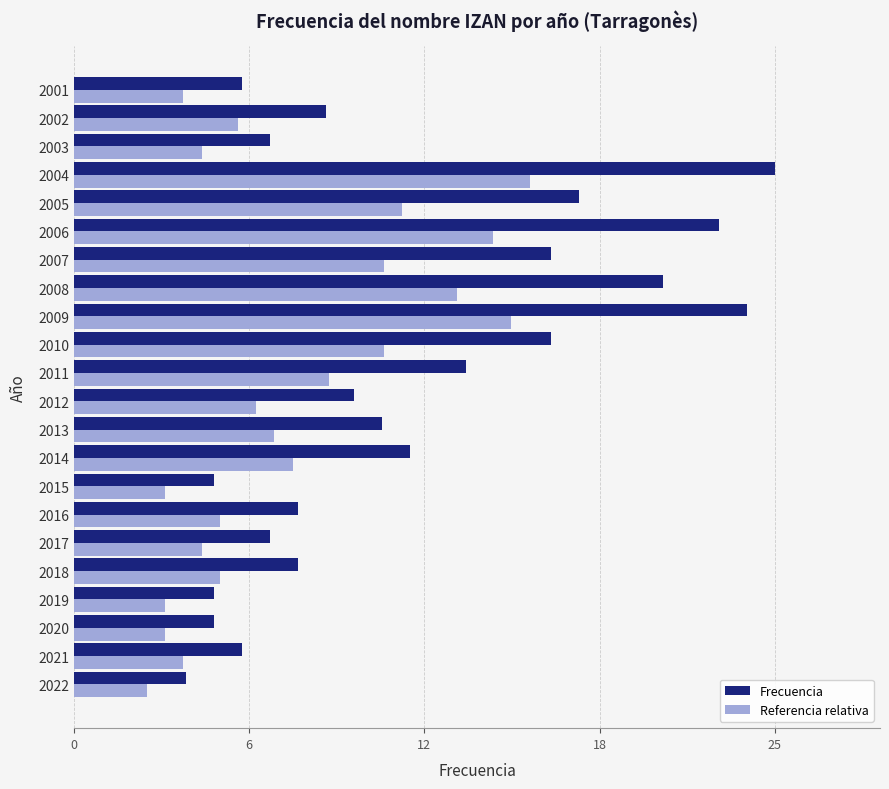

List the series in order of their overall mean, highest first.

Frecuencia, Referencia relativa